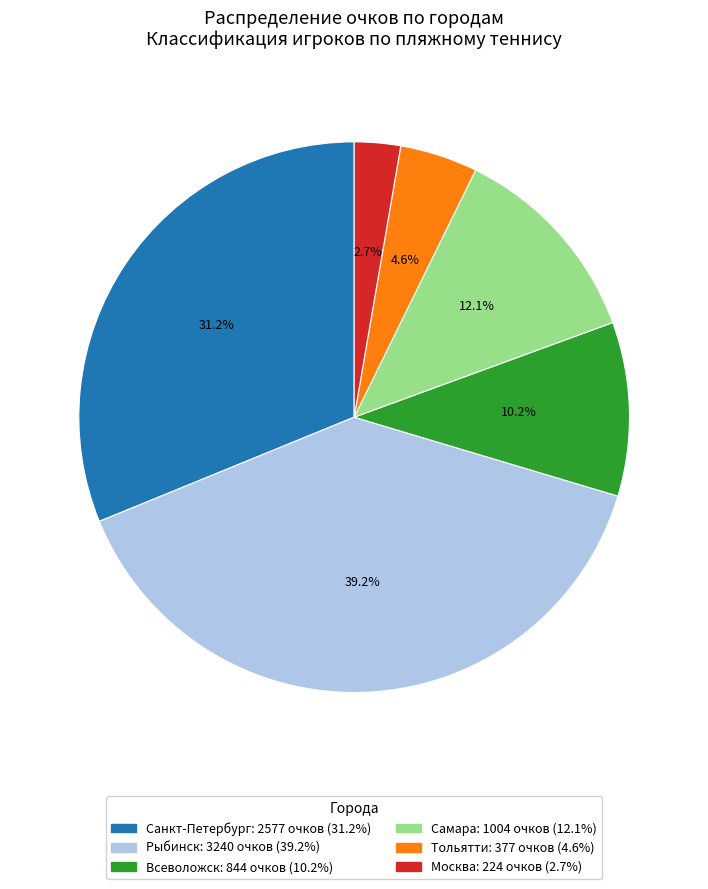

Is there any slice that represents more than half of the pie?

No